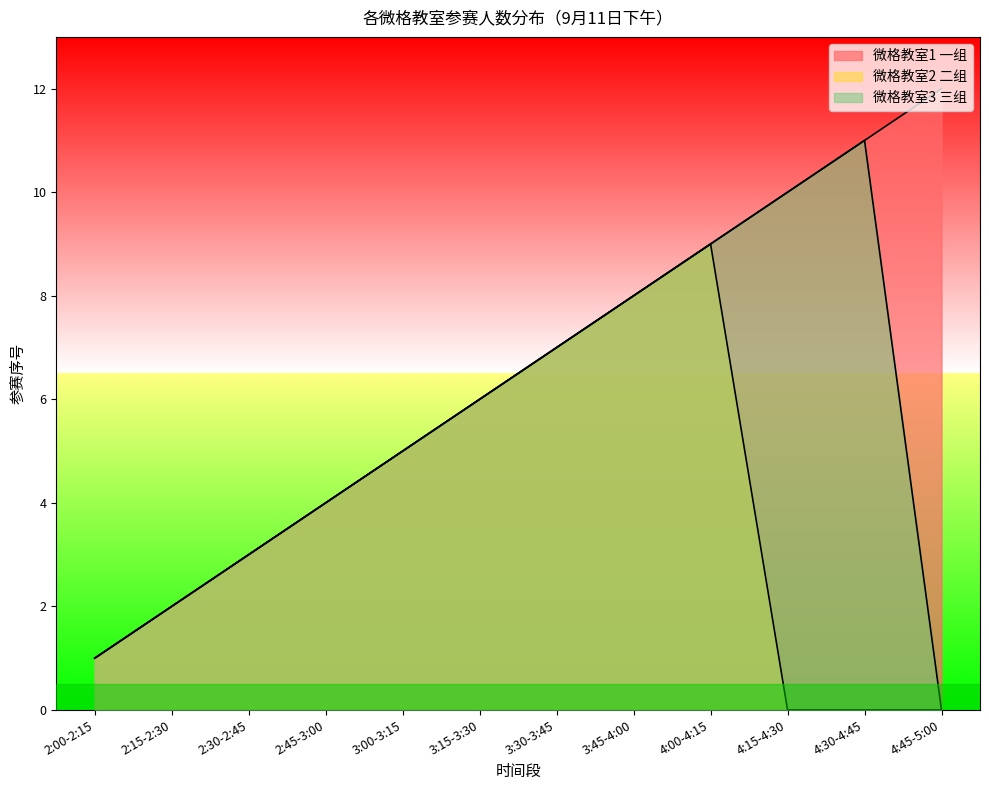

Which series has the largest total across all categories?

微格教室1 一组